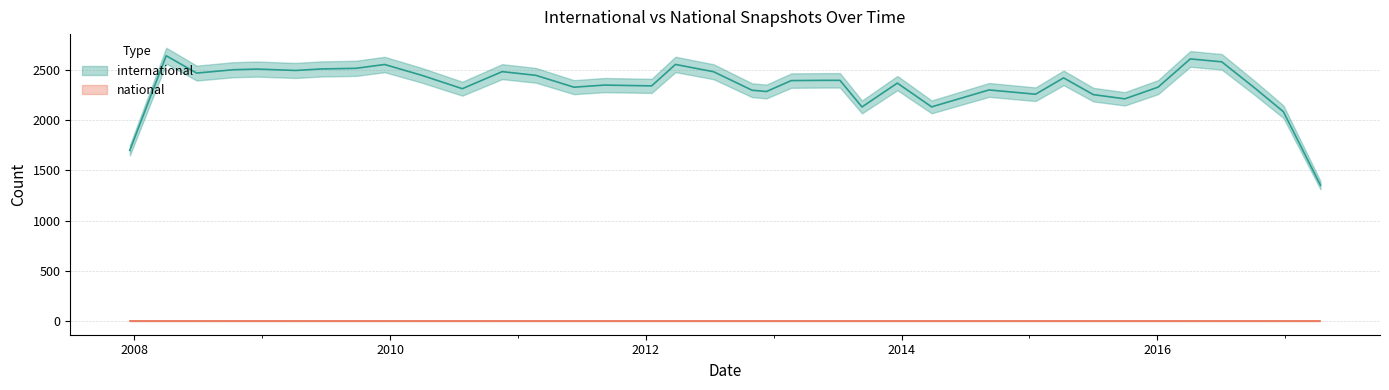

True or false: national and international cross at least once.

False